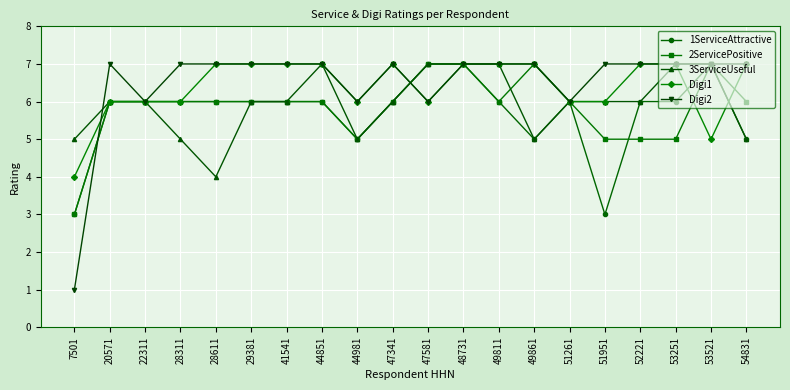

How many Digi1 values are between 6 and 7?

18